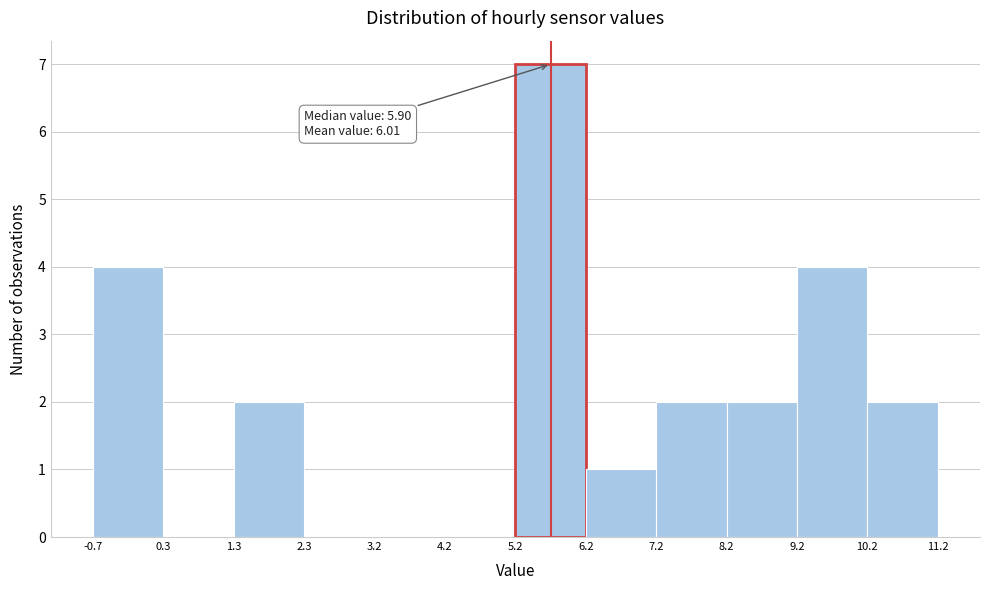

Which range on the x-axis has the tallest bar?

5.2 to 6.2